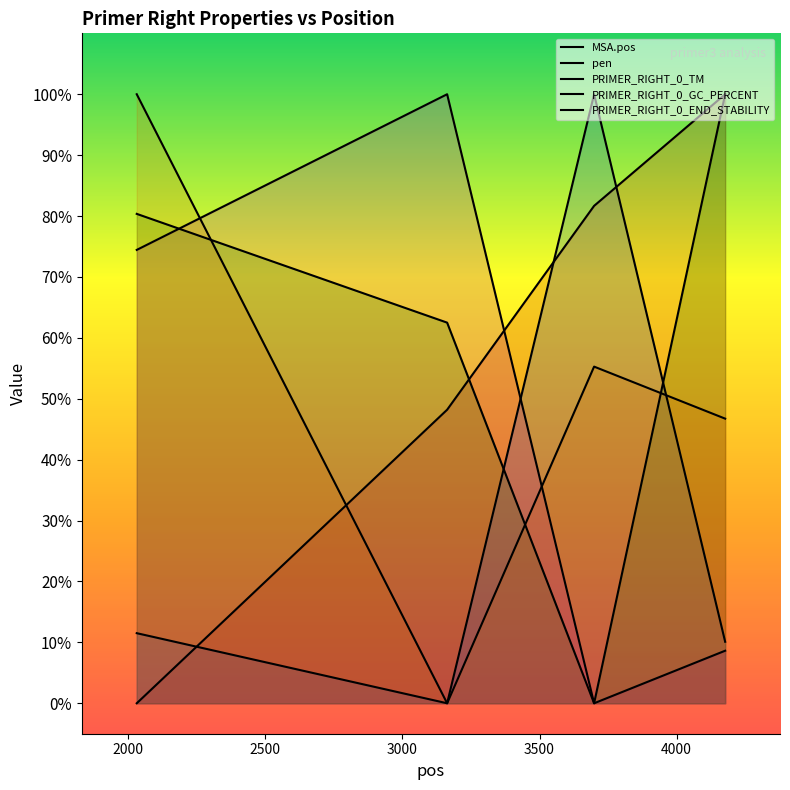

True or false: PRIMER_RIGHT_0_GC_PERCENT and pen intersect in this chart.

True